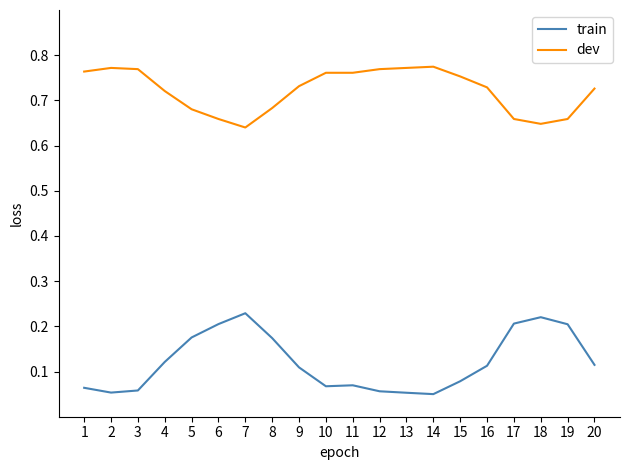

The value of dev at 12 is 1.4. True or false?

False